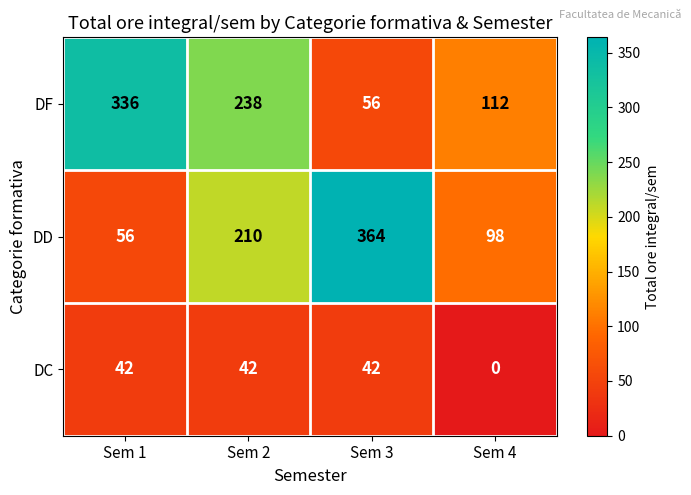

Reading left to right, what are all the values shown in this chart?

DF: Sem 1=336	Sem 2=238	Sem 3=56	Sem 4=112
DD: Sem 1=56	Sem 2=210	Sem 3=364	Sem 4=98
DC: Sem 1=42	Sem 2=42	Sem 3=42	Sem 4=0